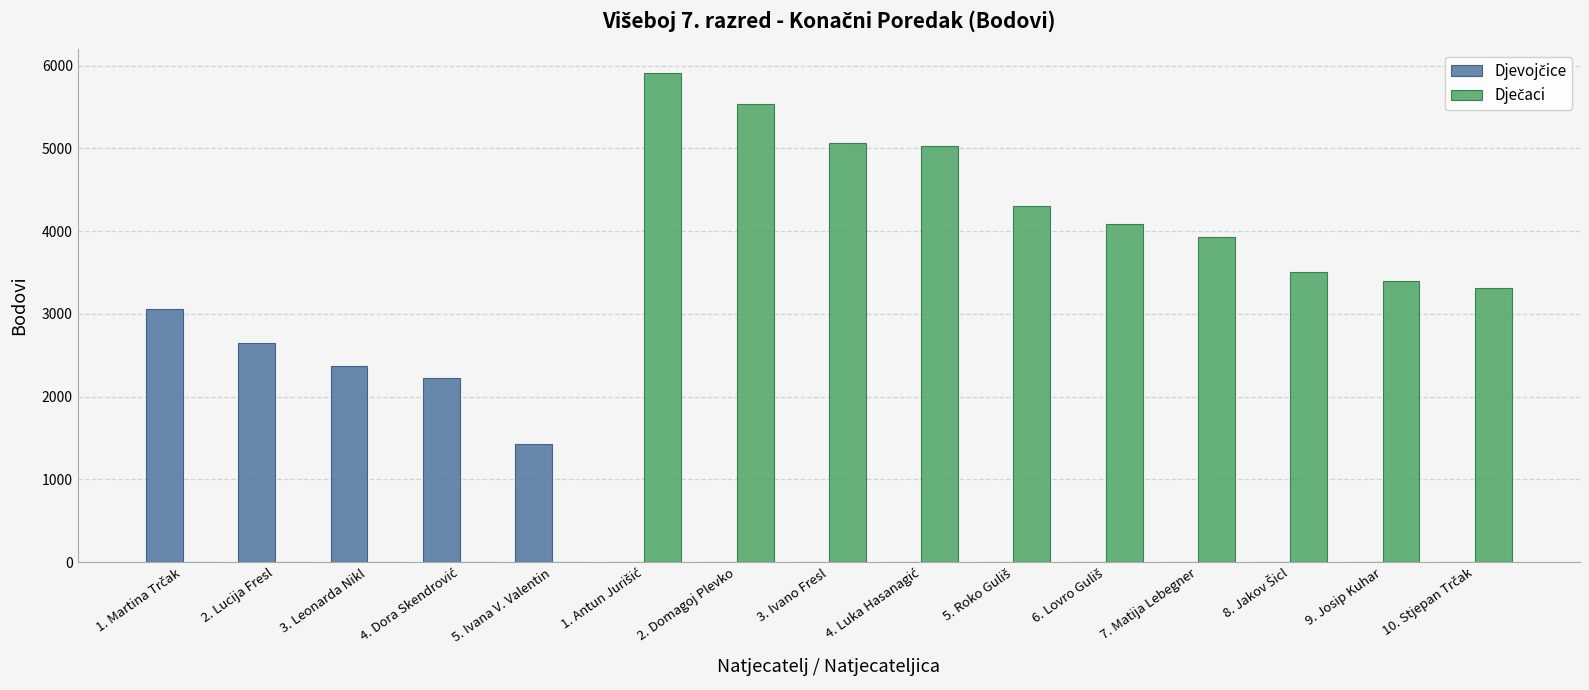

What is the sum of all Djevojčice values?

11732.6